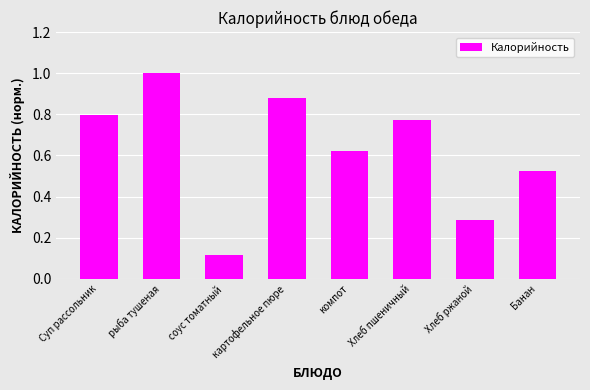

The value at Суп рассольник is 0.3. True or false?

False